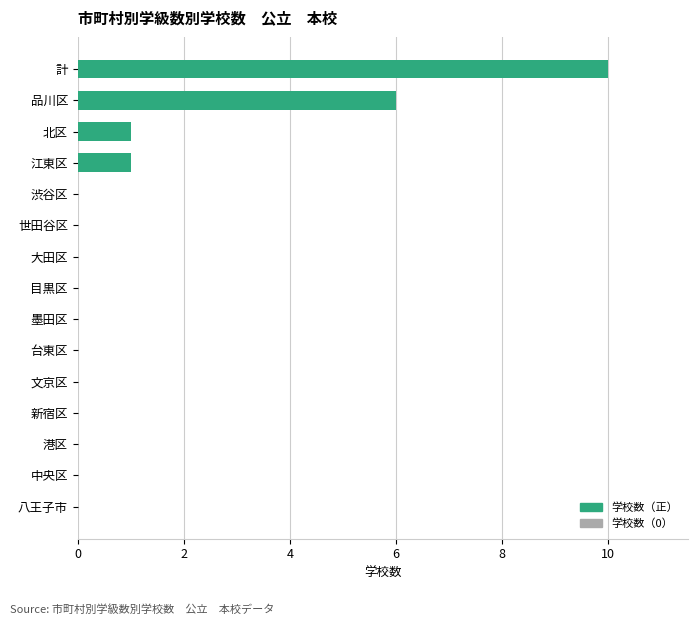

Is it true that the value at 中央区 is 0?

True